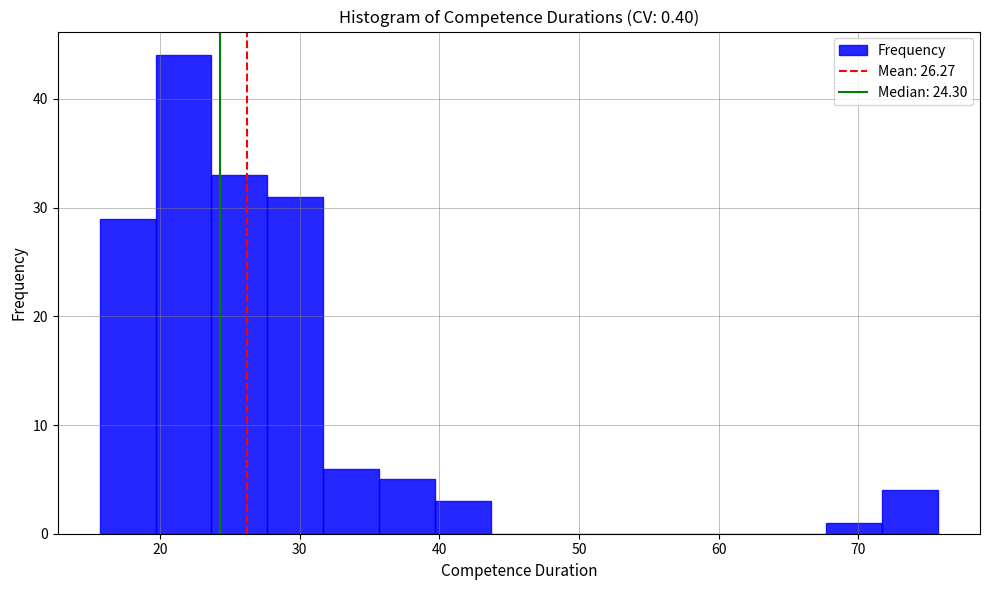

Reading left to right, list every bar in this chart as the range it spans on the x-axis followed by its height. Neither the bar edges nor the heights are printed on the chart, so give them approximately, as read against the axes.

15.7 to 19.7: 29
19.7 to 23.7: 44
23.7 to 27.7: 33
27.7 to 31.7: 31
31.7 to 35.7: 6
35.7 to 39.7: 5
39.7 to 43.7: 3
43.7 to 47.7: 0
47.7 to 51.7: 0
51.7 to 55.7: 0
55.7 to 59.7: 0
59.7 to 63.7: 0
63.7 to 67.7: 0
67.7 to 71.7: 1
71.7 to 75.7: 4